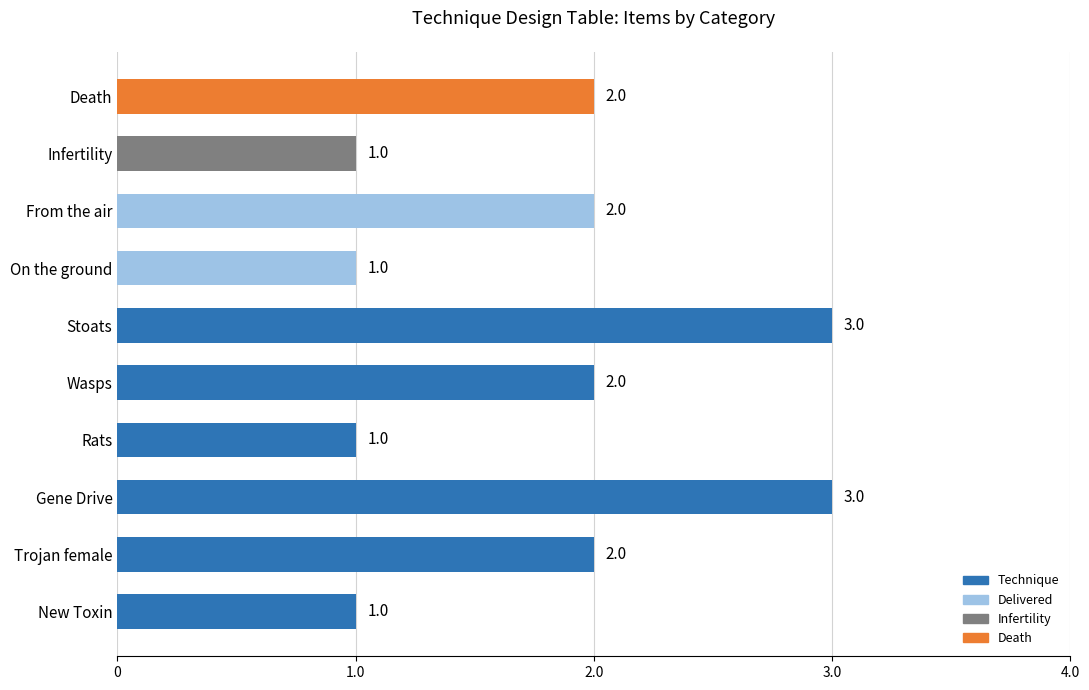

Between Wasps and Stoats, which is larger?

Stoats